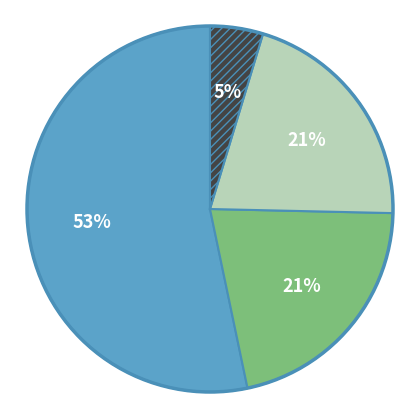

Is there a majority slice in this chart?

Yes